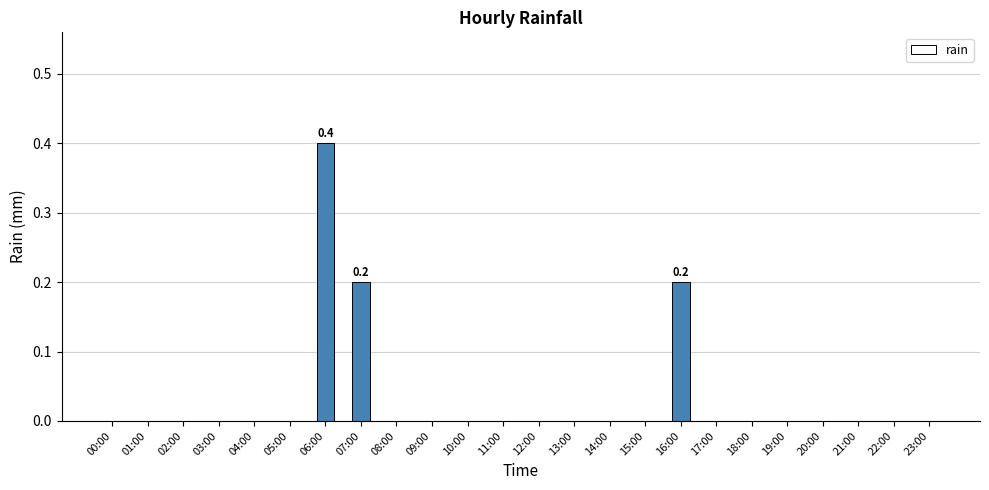

Reading left to right, list all the values displayed in this chart.

00:00=0.0	01:00=0.0	02:00=0.0	03:00=0.0	04:00=0.0	05:00=0.0	06:00=0.4	07:00=0.2	08:00=0.0	09:00=0.0	10:00=0.0	11:00=0.0	12:00=0.0	13:00=0.0	14:00=0.0	15:00=0.0	16:00=0.2	17:00=0.0	18:00=0.0	19:00=0.0	20:00=0.0	21:00=0.0	22:00=0.0	23:00=0.0